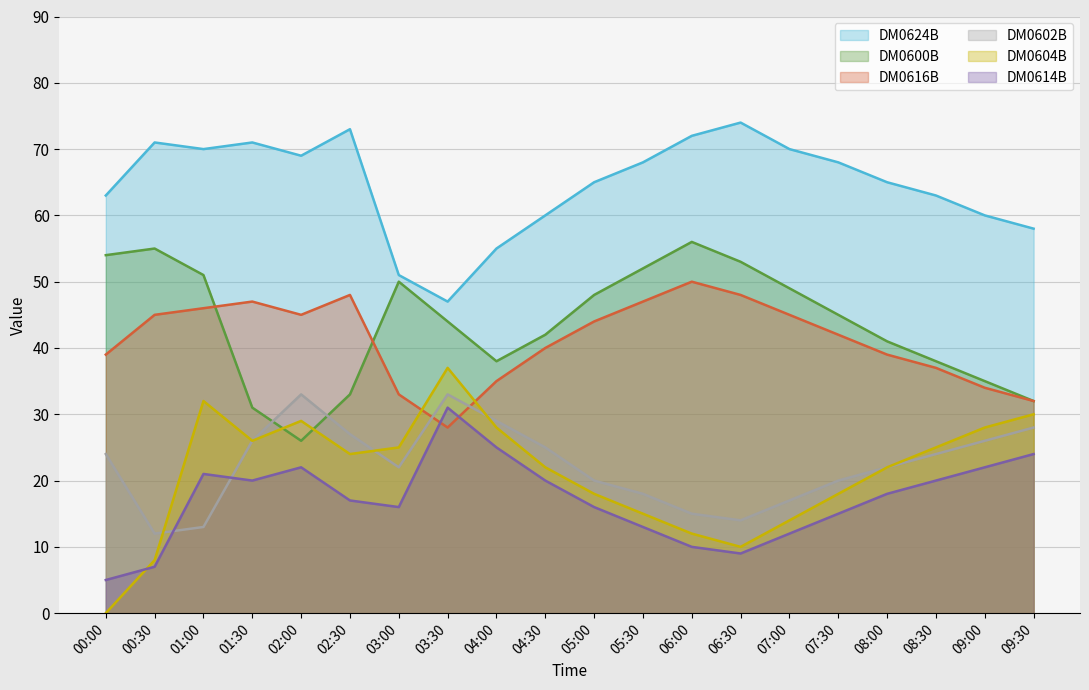

What is the difference between the second highest and minimum values in the DM0600B series?

29